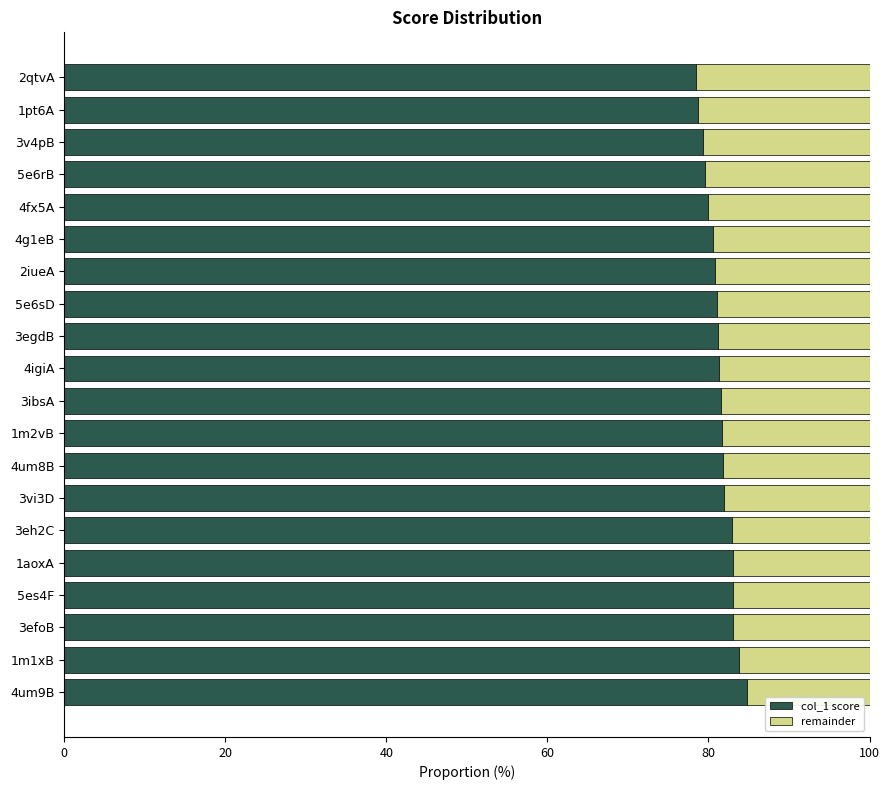

What is the total value across all series at 4fx5A?

100.0